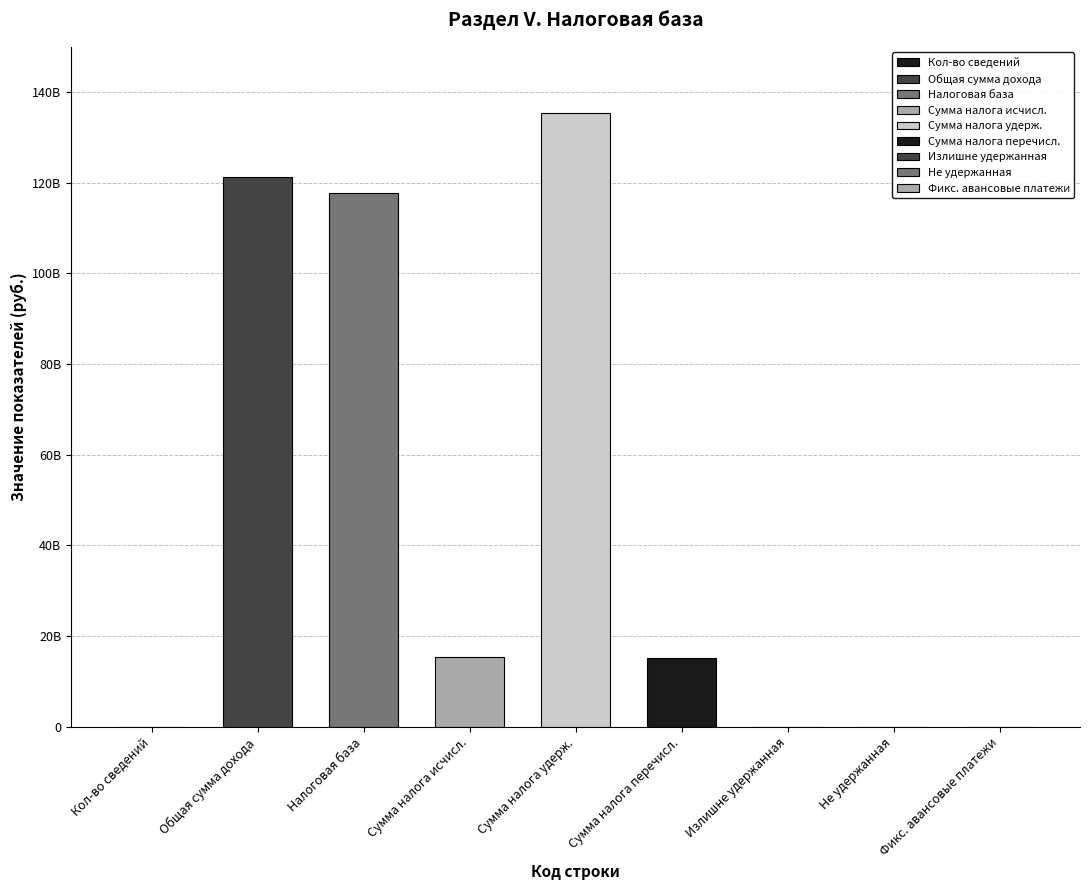

What is the sum of all values?

404641593304